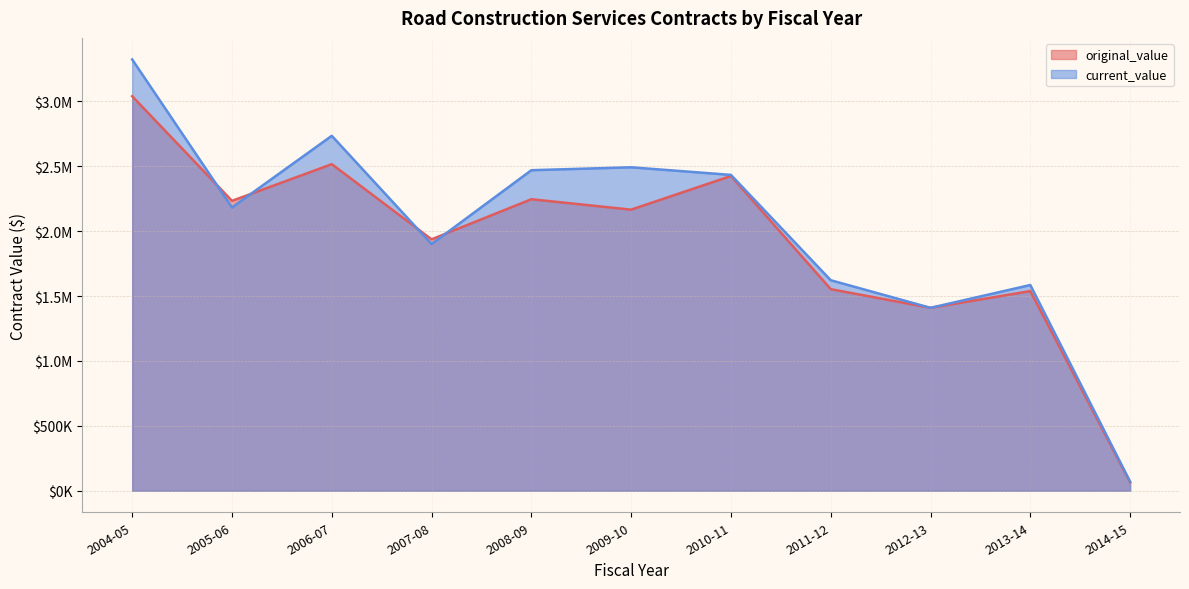

Does the chart display data point markers on the line(s)?

No